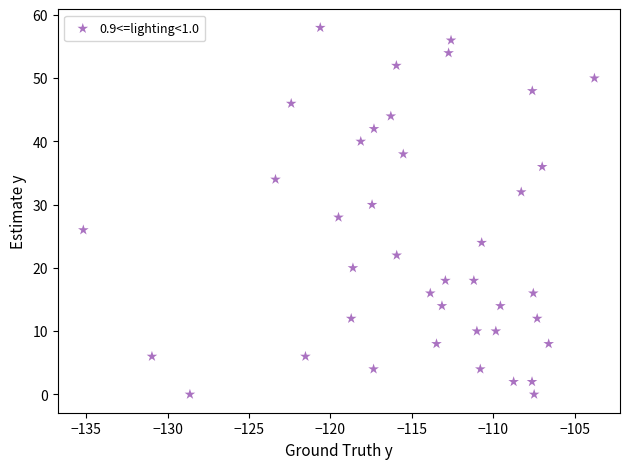

What is the range of Y values (max minus min)?

58